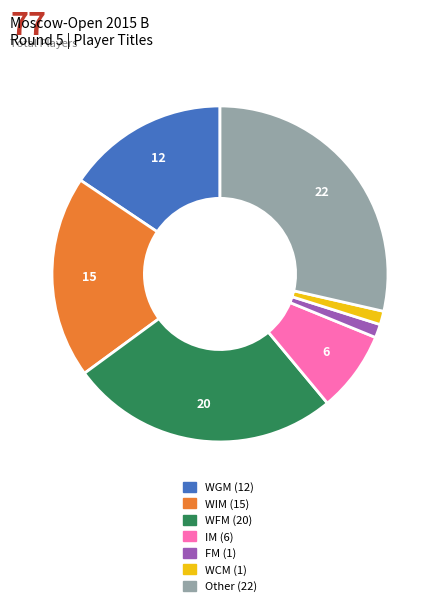

Is the sum of WGM and FM greater than half?

No